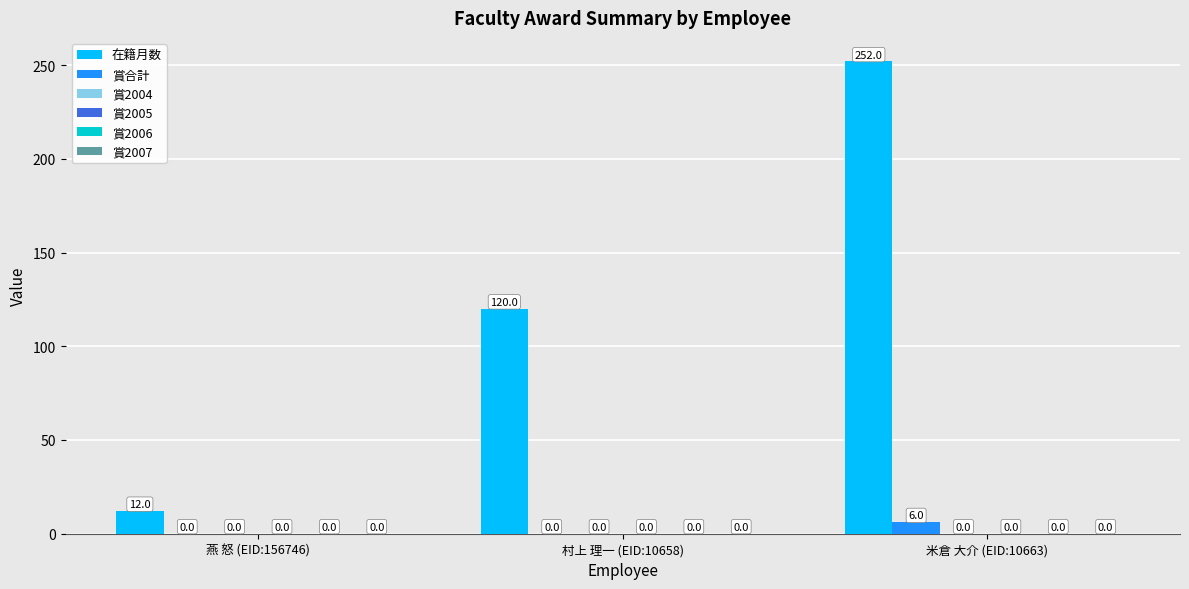

What is the highest value of the 賞合計 series?

6